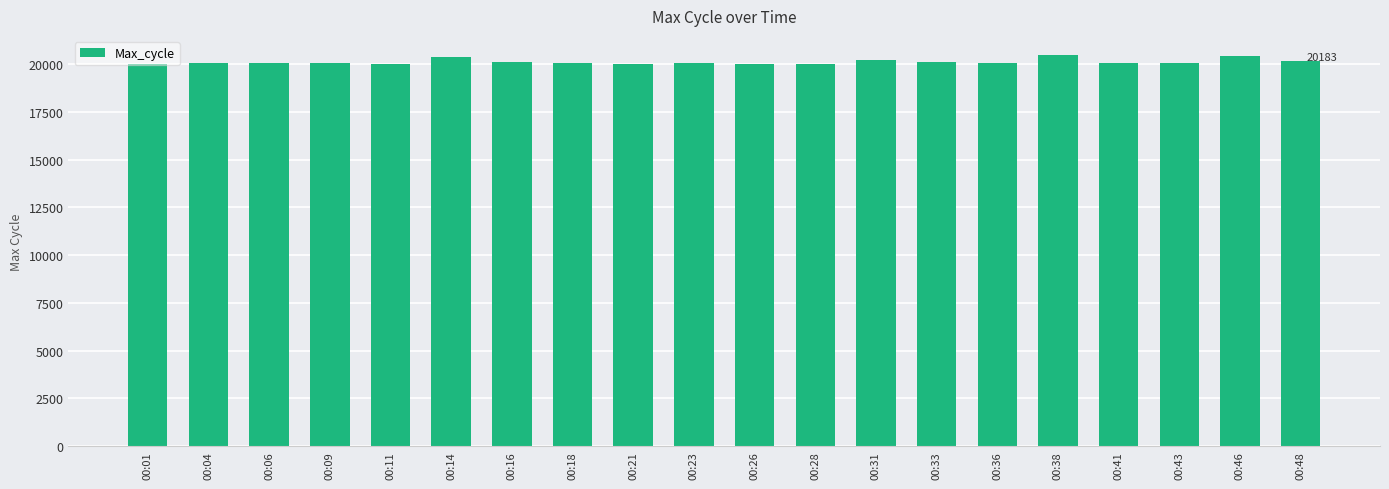

What is the value of the 8th bar from the left?

20044